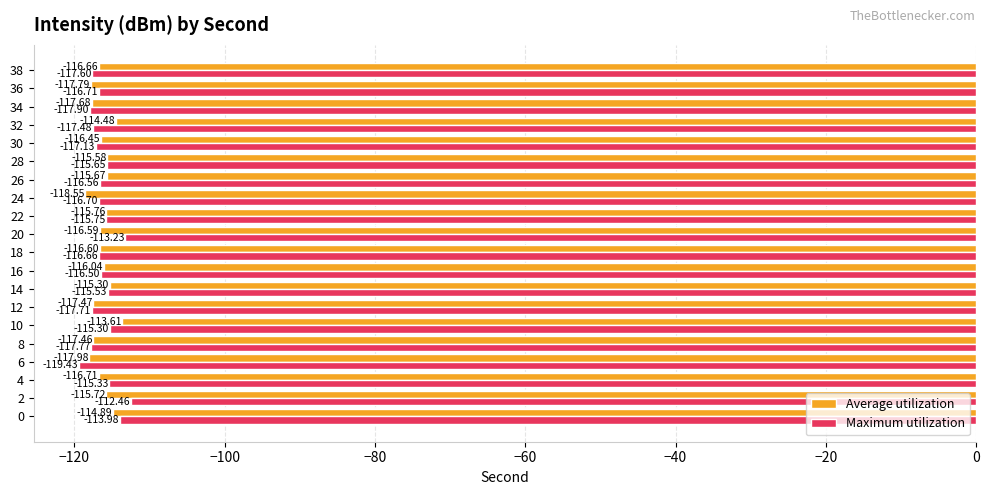

At which category is the sum across all series the highest?

2